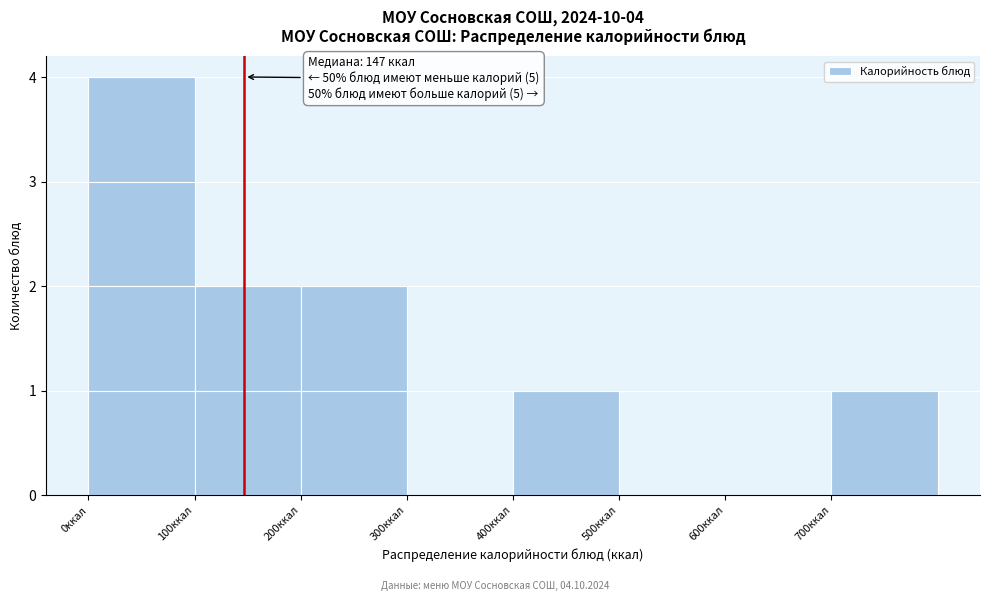

Over which range of the x-axis is the bar tallest?

0 to 100